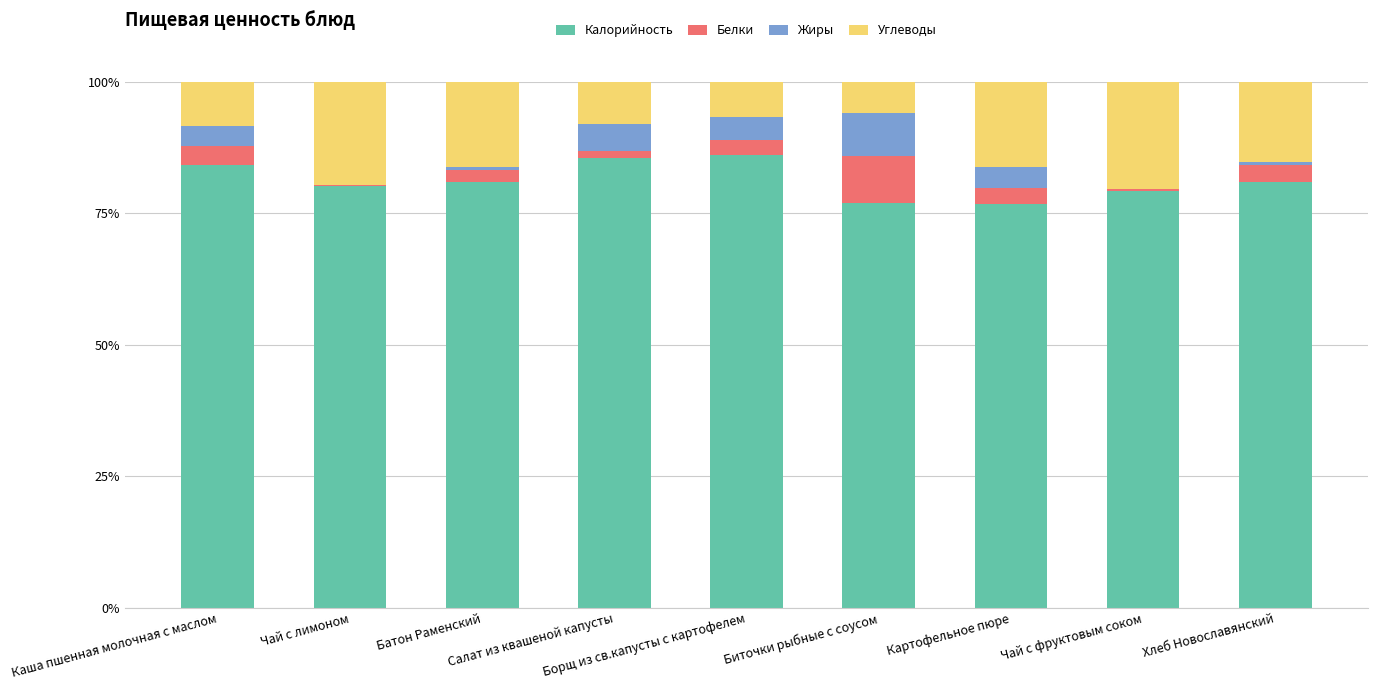

What is the highest value of the Калорийность series?

86.0